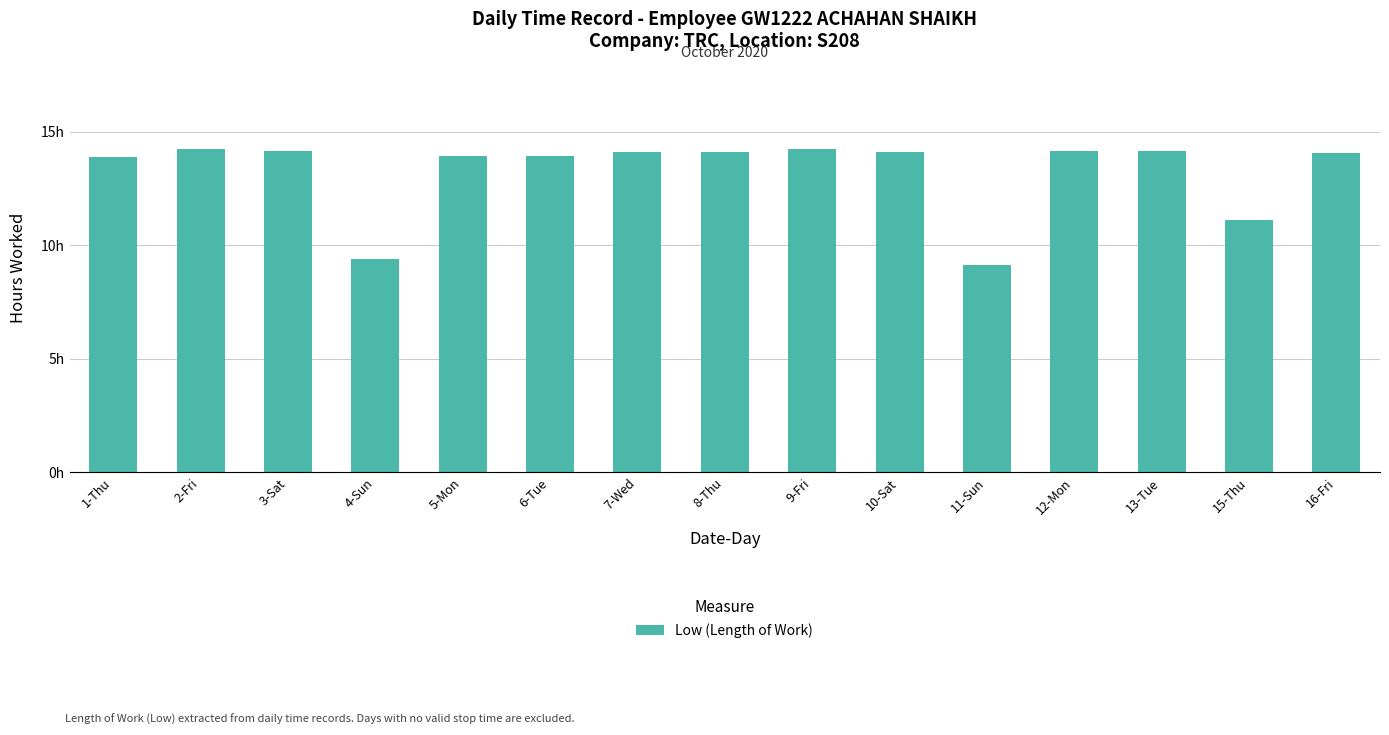

What is the average value?

13.2